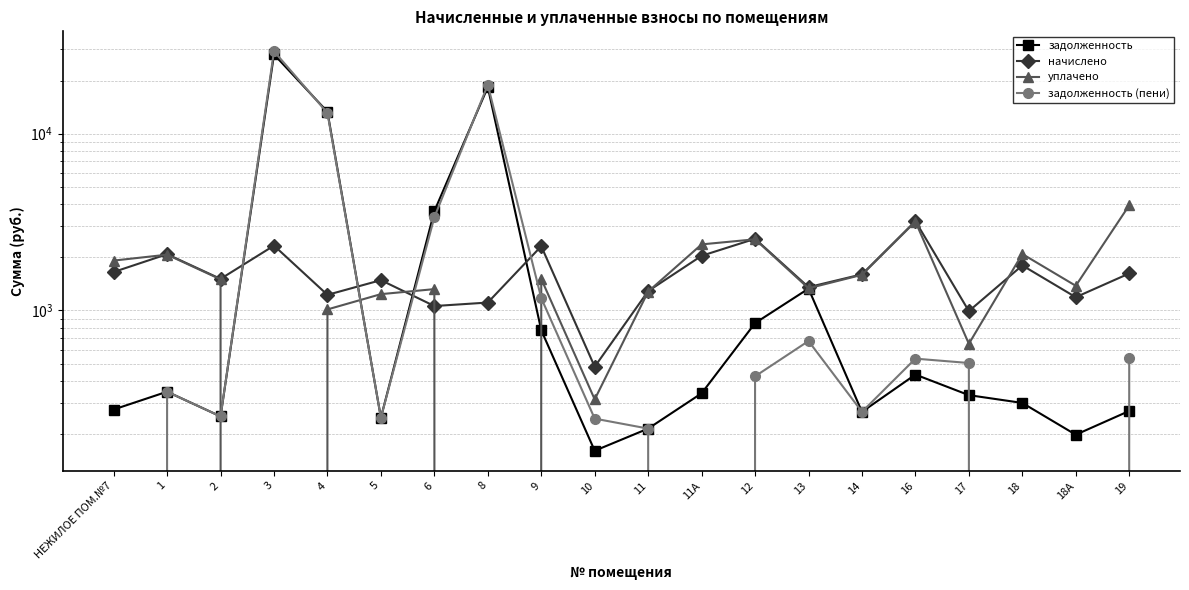

At which category does задолженность reach its first local peak?

1